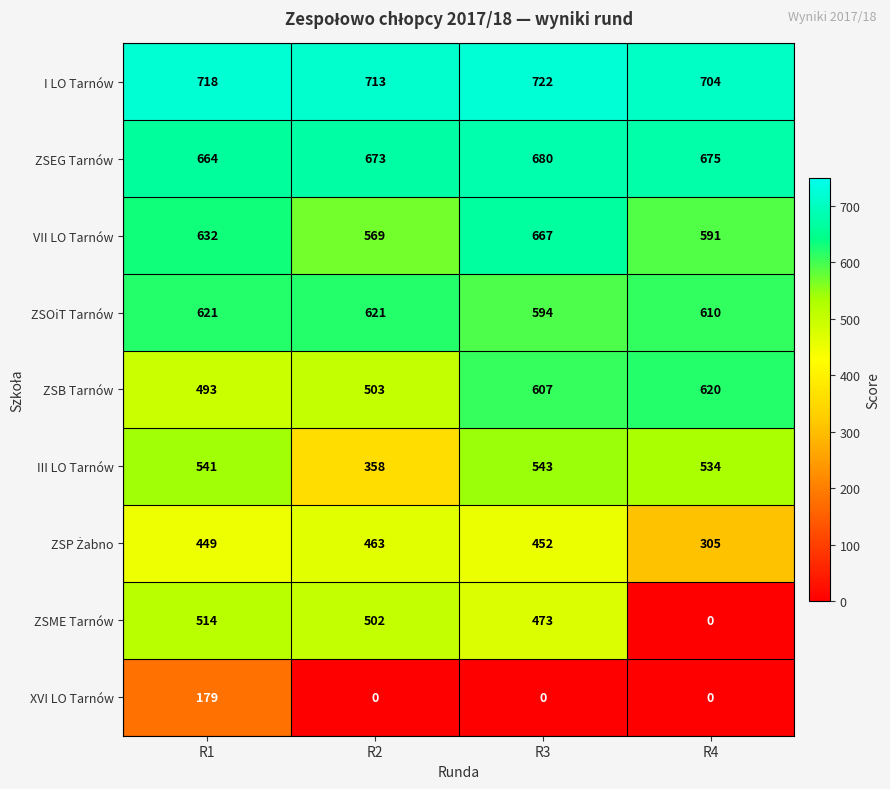

How many values in ZSME Tarnów are above zero?

3